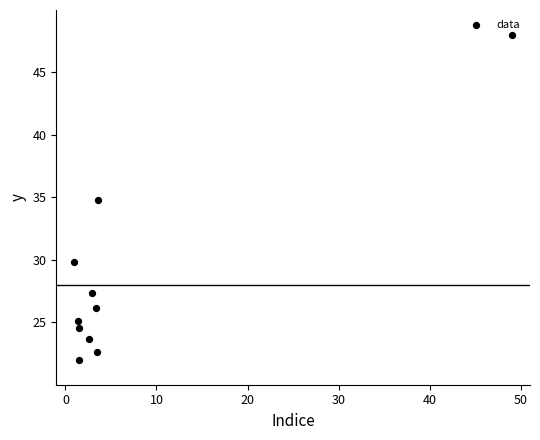

What is the average X value?

7.0